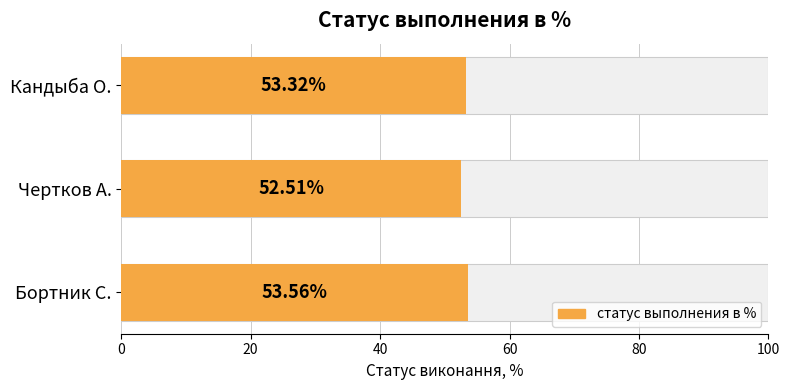

Are the bars horizontal?

Yes